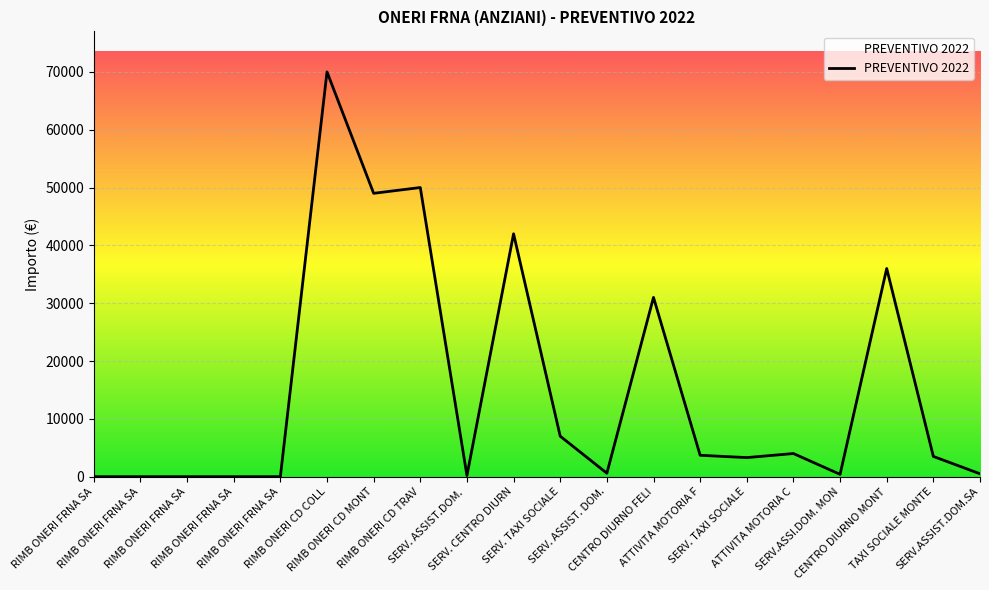

Does the chart display data point markers on the line(s)?

No